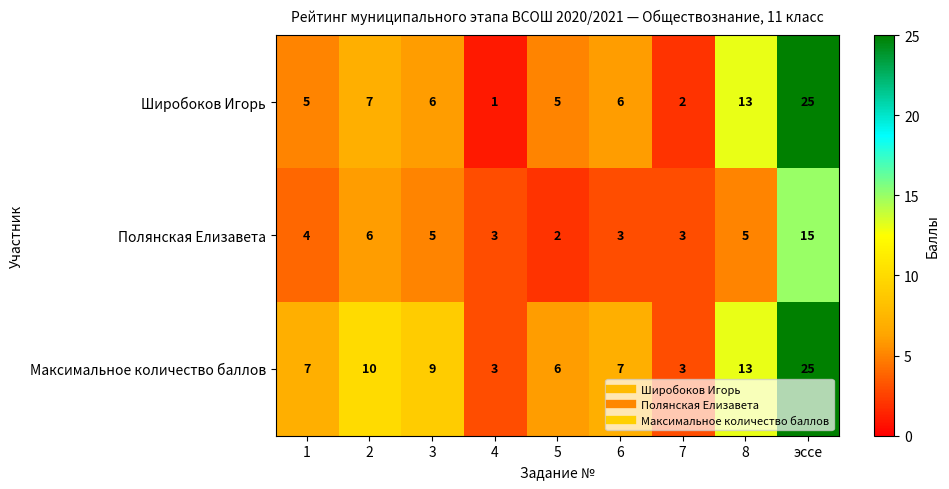

At which label is Максимальное количество баллов closest to 14?

8